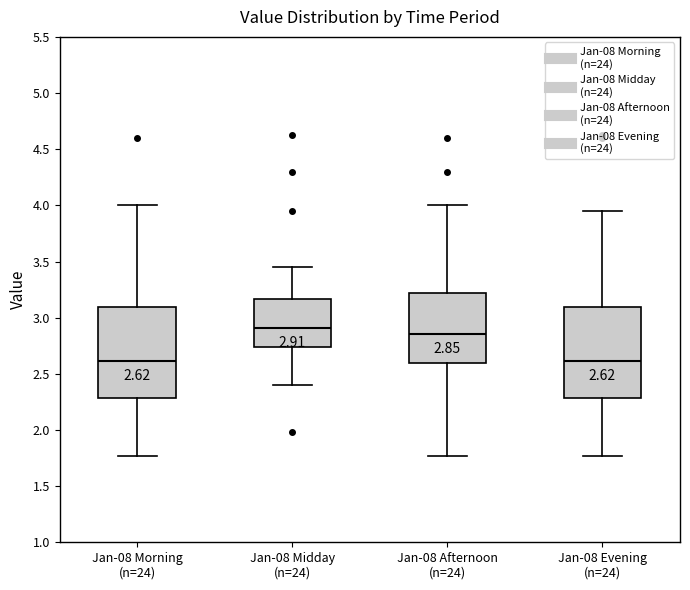

Which box's median line is the highest?

Jan-08 Midday (n=24)